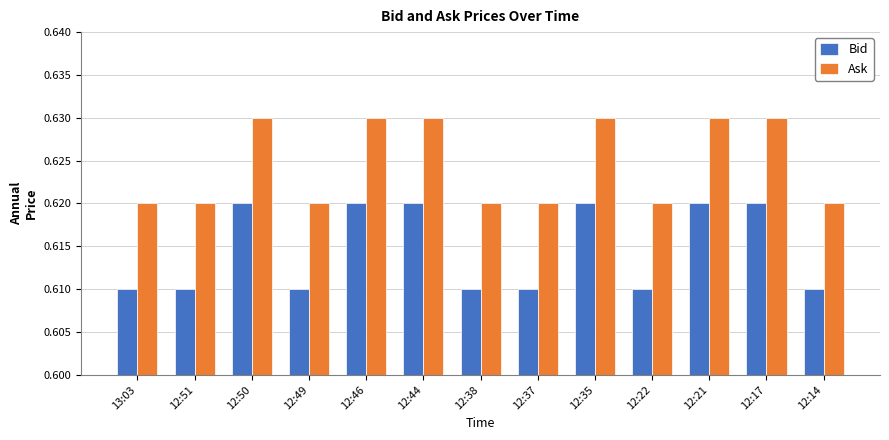

Rank the series by their average value, from lowest to highest.

Bid, Ask